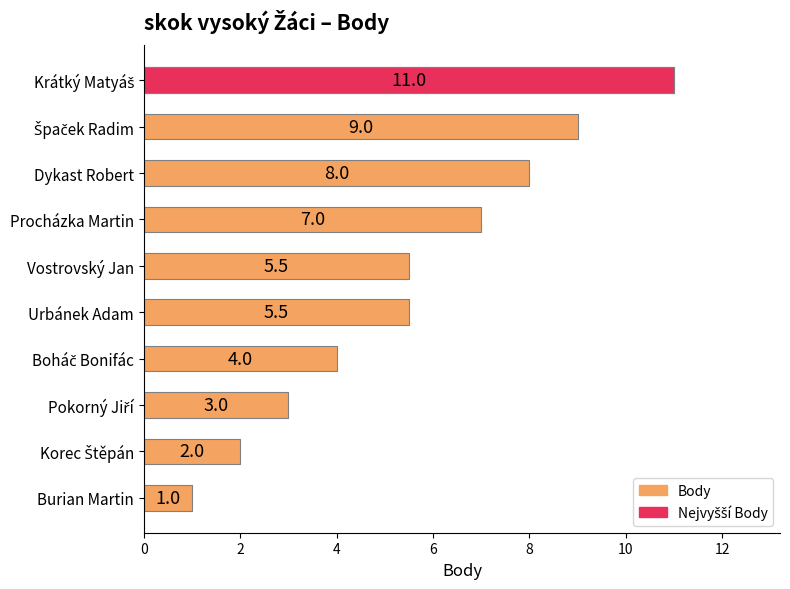

What is the difference between the second highest and second lowest values?

7.0